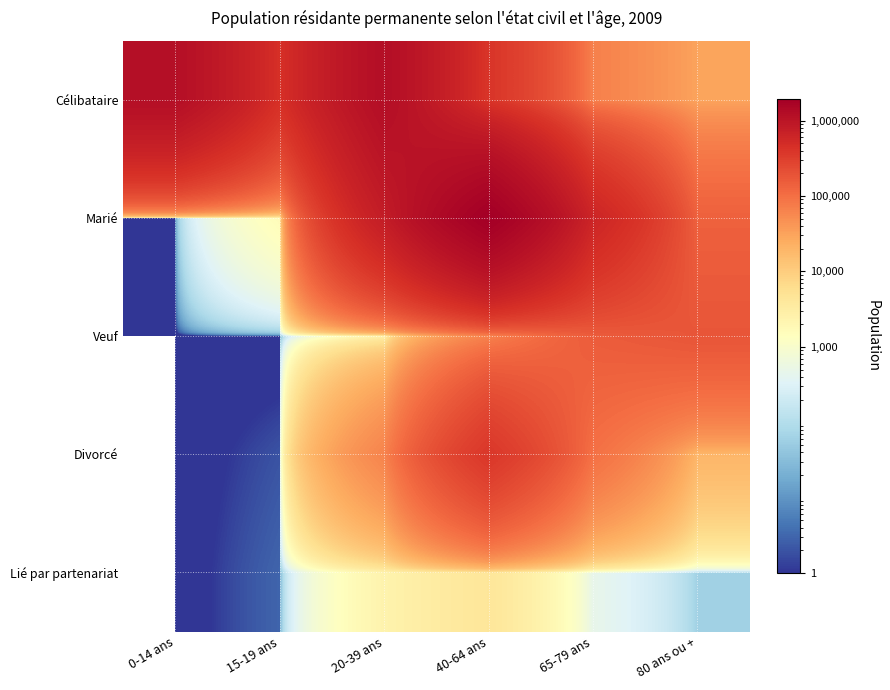

Reading right to left, transcribe all the data shown in this chart.

Célibataire: 80 ans ou +=31063	65-79 ans=67342	40-64 ans=392929	20-39 ans=1220798	15-19 ans=453253	0-14 ans=1181220
Marié: 80 ans ou +=139246	65-79 ans=616356	40-64 ans=1924526	20-39 ans=785572	15-19 ans=1645	0-14 ans=1
Veuf: 80 ans ou +=182033	65-79 ans=155673	40-64 ans=64499	20-39 ans=2456	15-19 ans=0	0-14 ans=0
Divorcé: 80 ans ou +=19198	65-79 ans=97229	40-64 ans=380424	20-39 ans=62916	15-19 ans=2	0-14 ans=0
Lié par partenariat: 80 ans ou +=60	65-79 ans=469	40-64 ans=4325	20-39 ans=2363	15-19 ans=3	0-14 ans=0